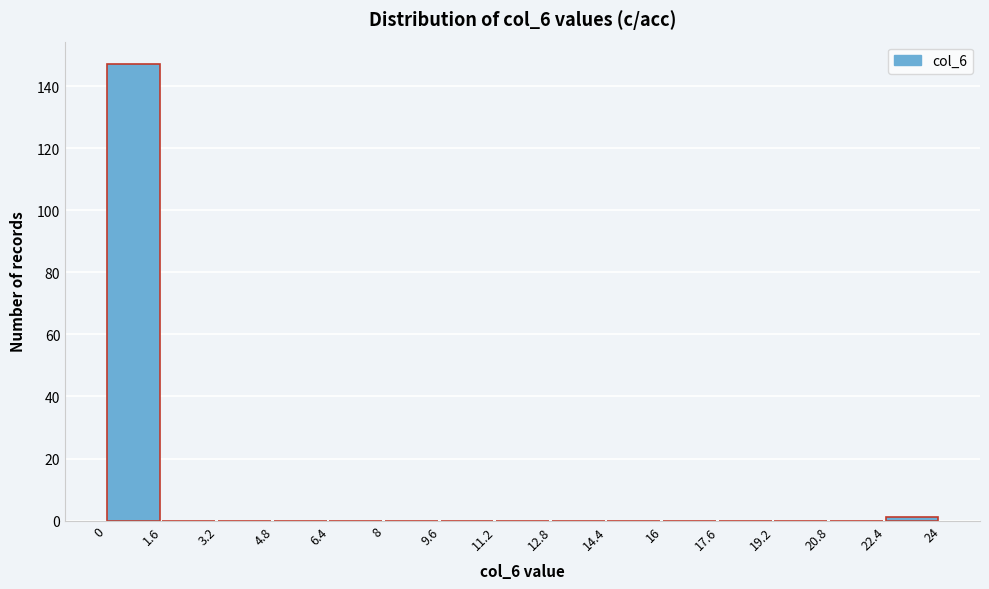

Which range on the x-axis has the tallest bar?

0 to 1.6